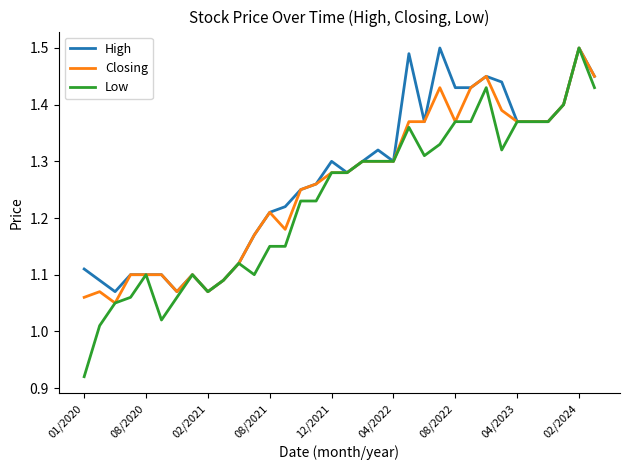

Which series has the widest spread of values?

Low